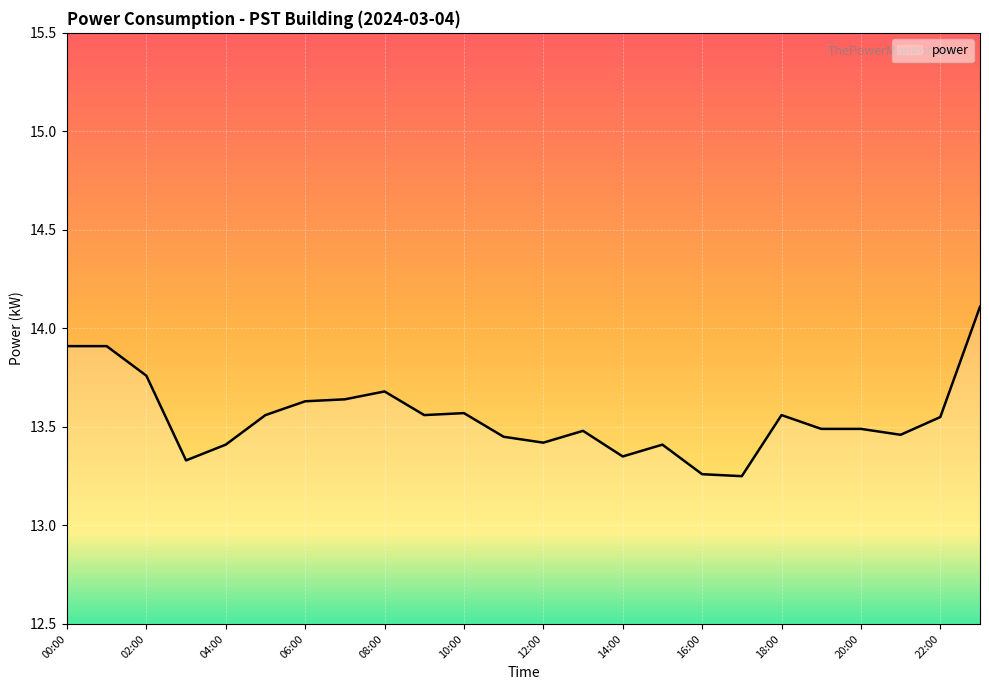

What is the difference between the maximum and minimum values?

0.9